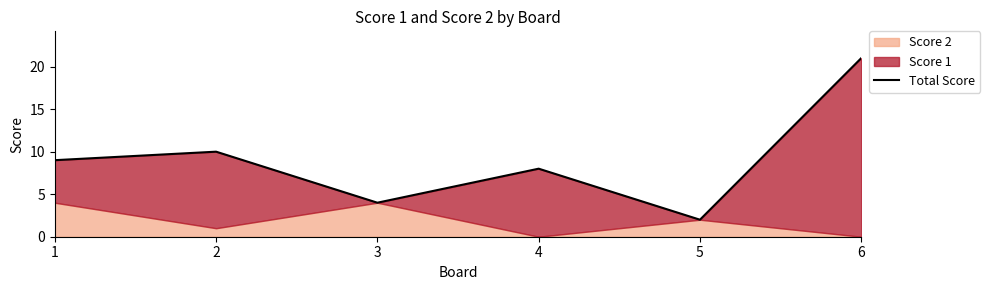

What is the sum of all values?

54